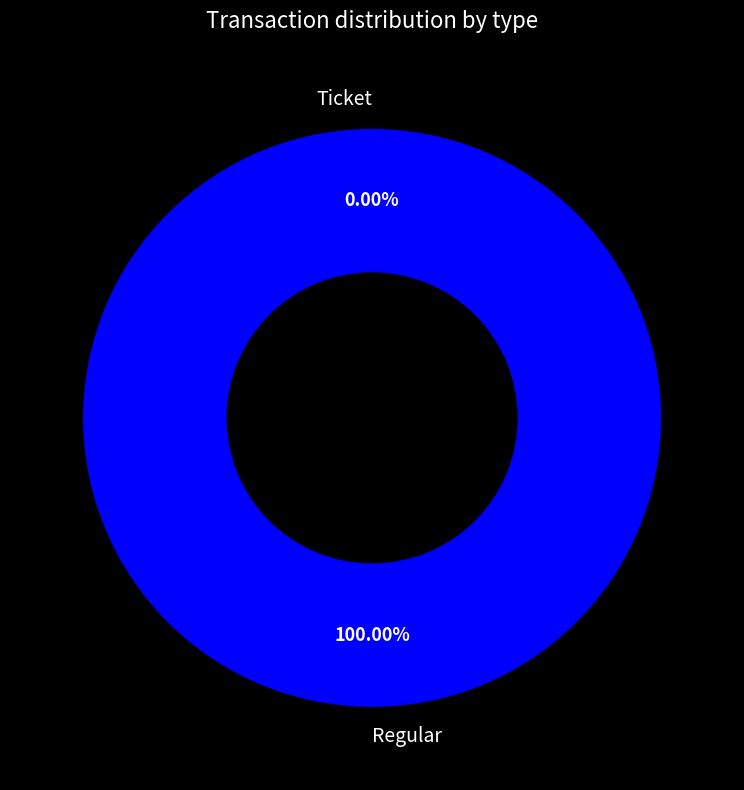

Combined, what portion of the pie is Regular and Ticket?

100.0%